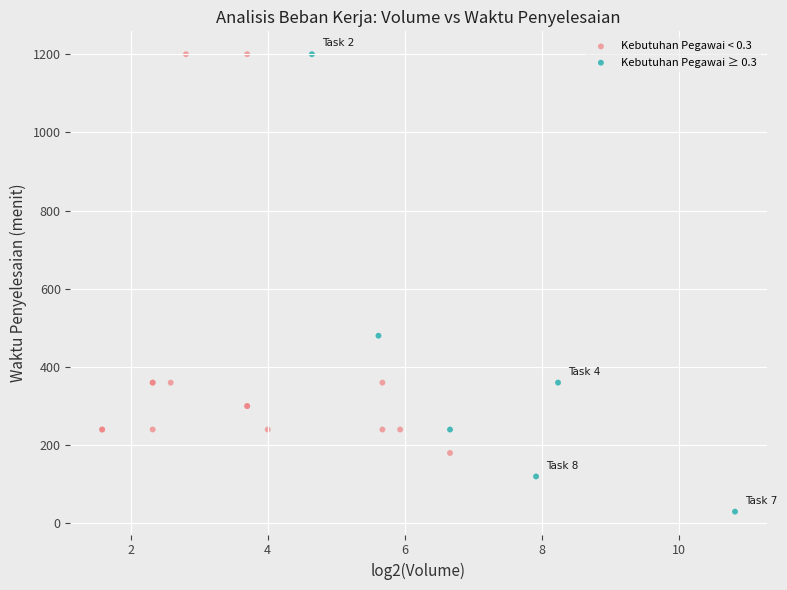

Which series has the widest spread of Y values?

Kebutuhan Pegawai ≥ 0.3